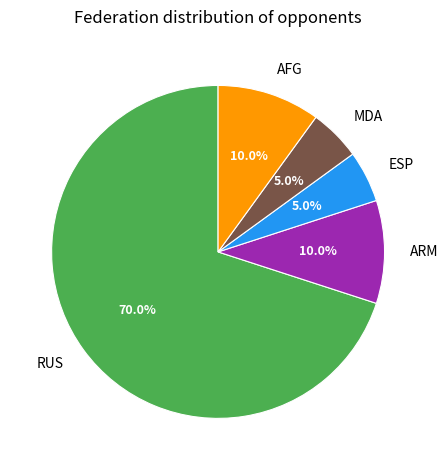

Combined, do ESP and RUS account for over 50%?

Yes